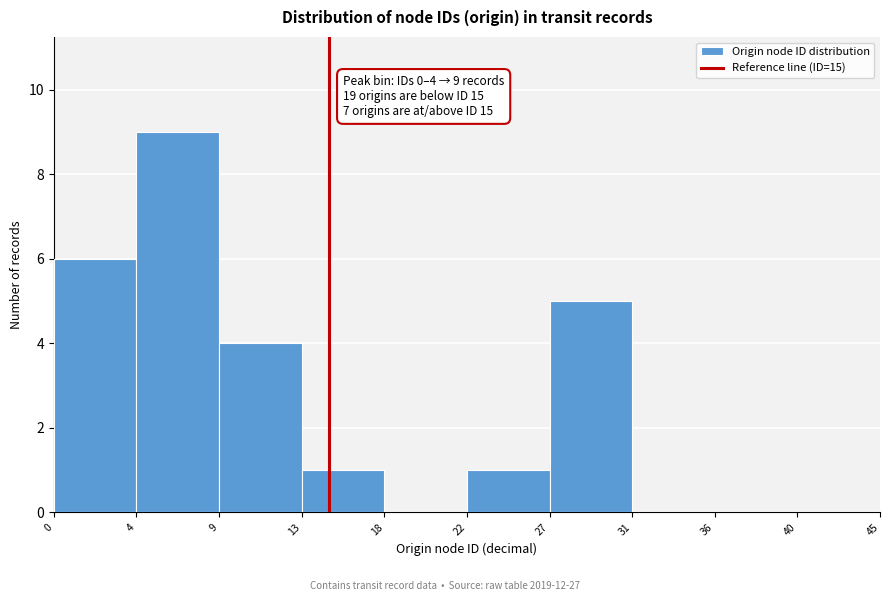

Reading left to right, extract all data points from this chart.

0=6	4=9	9=4	13=1	18=0	22=1	27=5	31=0	36=0	40=0